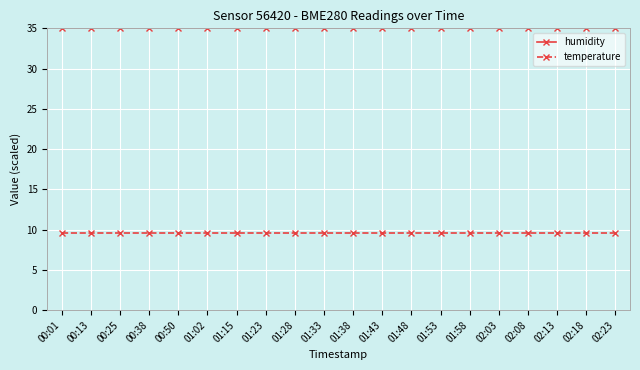

What is the smallest value displayed?

9.6